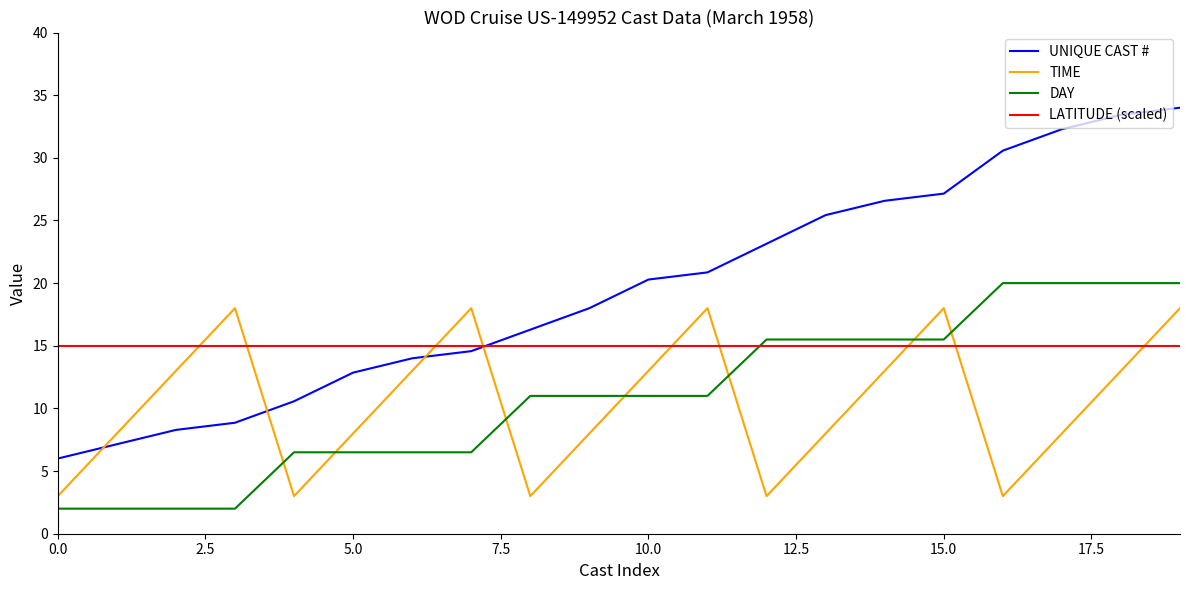

How many intersections are there between TIME and DAY?

7